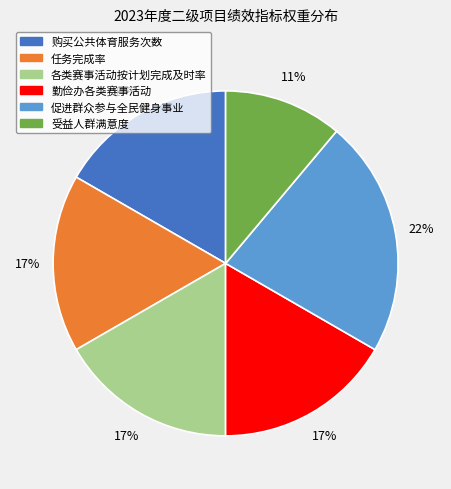

Is it true that 勤俭办各类赛事活动 is 17% of the pie?

True